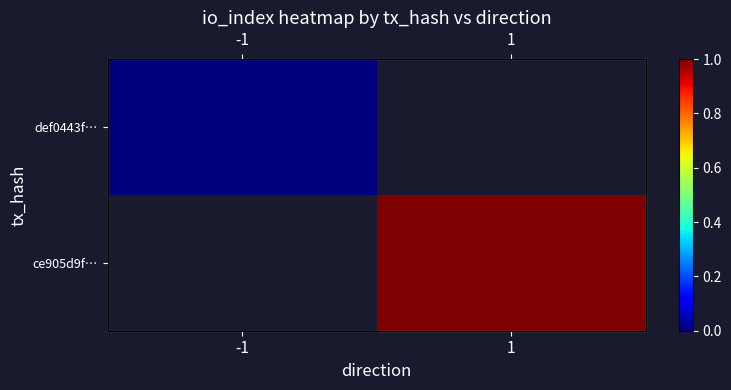

At which label does ce905d9f… reach its minimum?

-1